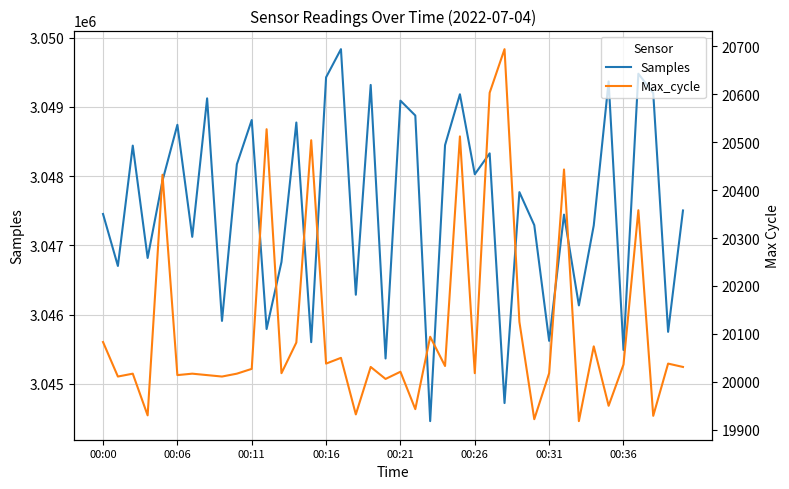

True or false: Samples and Max_cycle cross at least once.

False